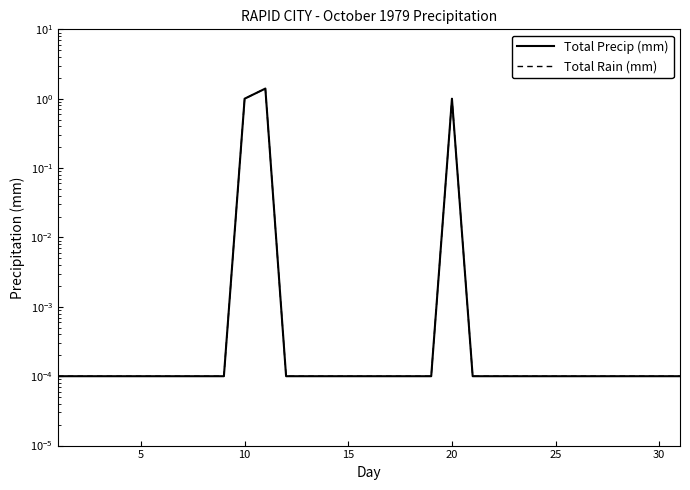

Is it true that Total Precip (mm) equals 0.0 at 21?

False